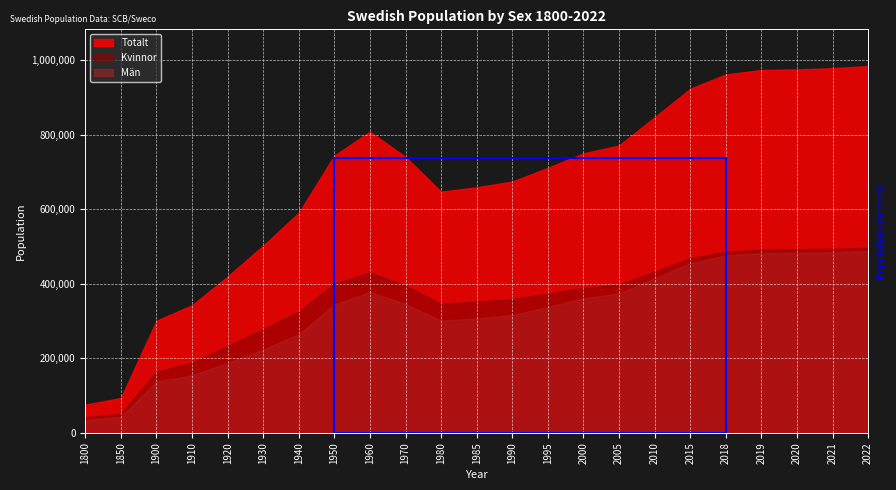

True or false: Totalt has a value of 923516 at 2015.

True